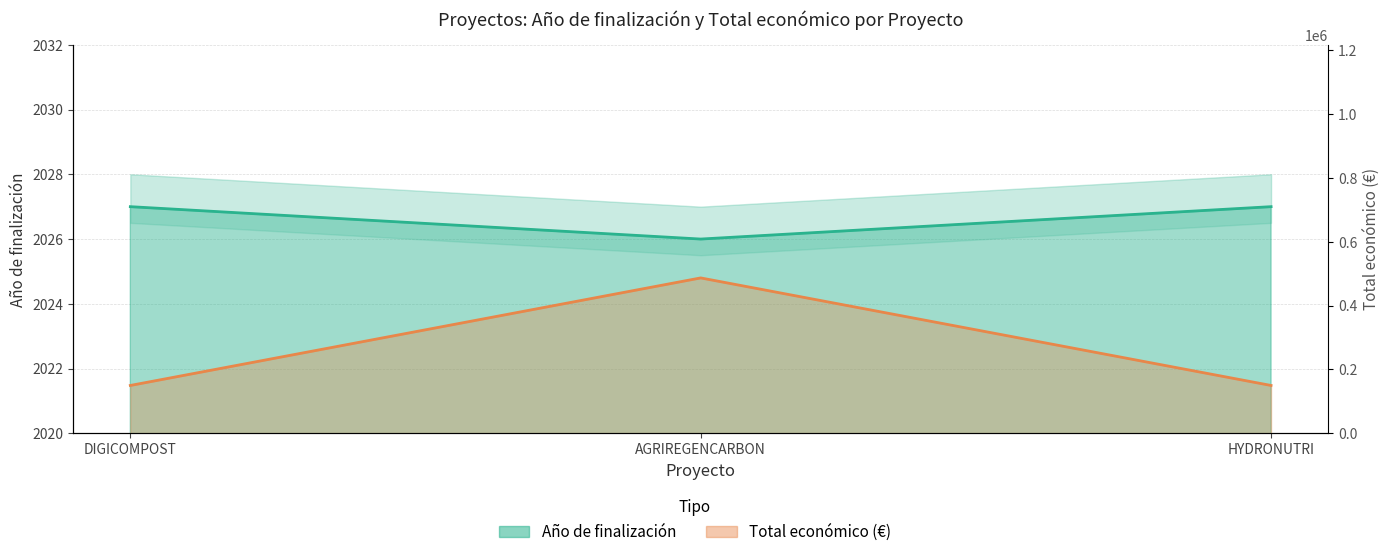

What is the label of the 2nd point from the right?

AGRIREGENCARBON